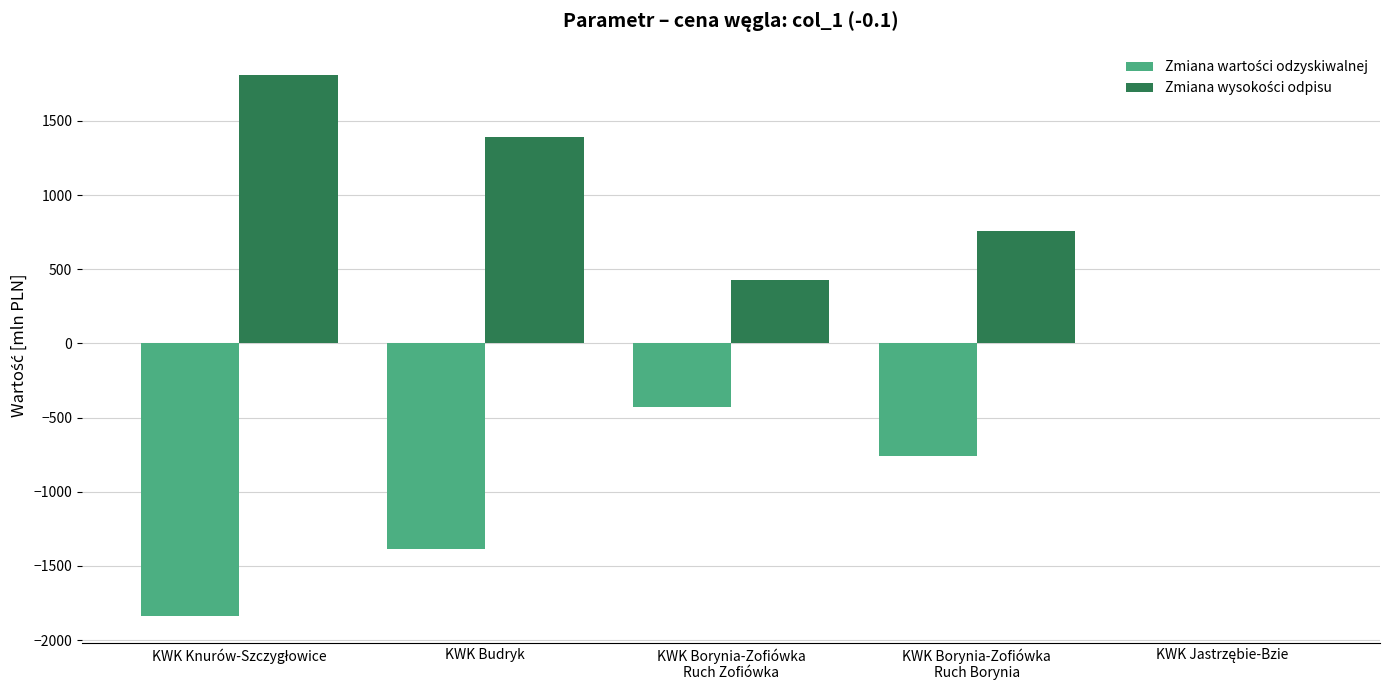

Does the chart contain stacked bars?

No